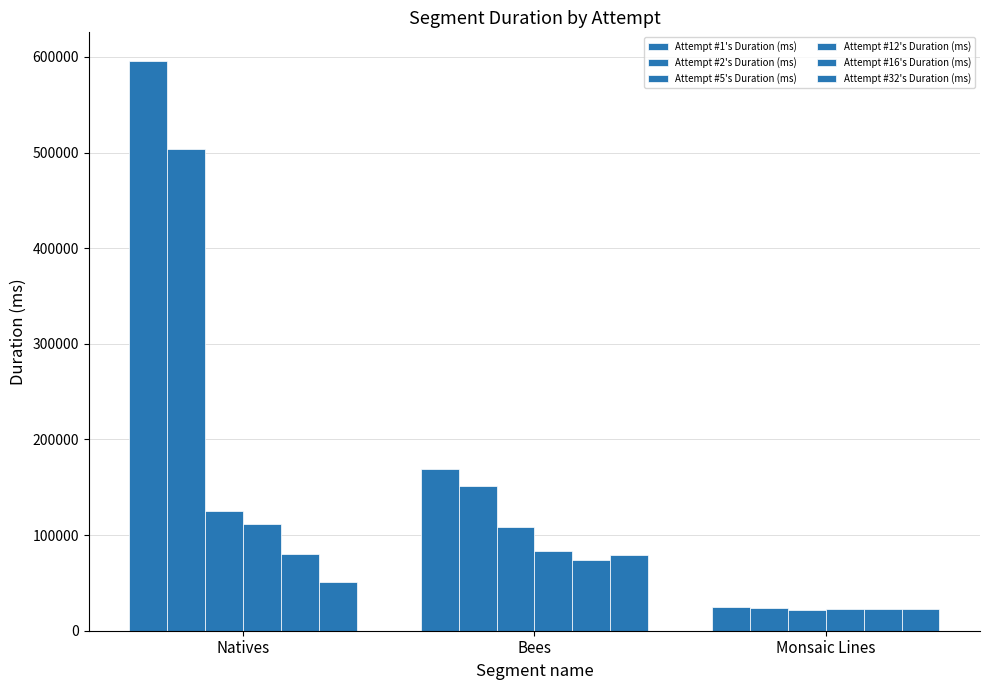

What is the label of the 1st bar from the right?

Monsaic Lines